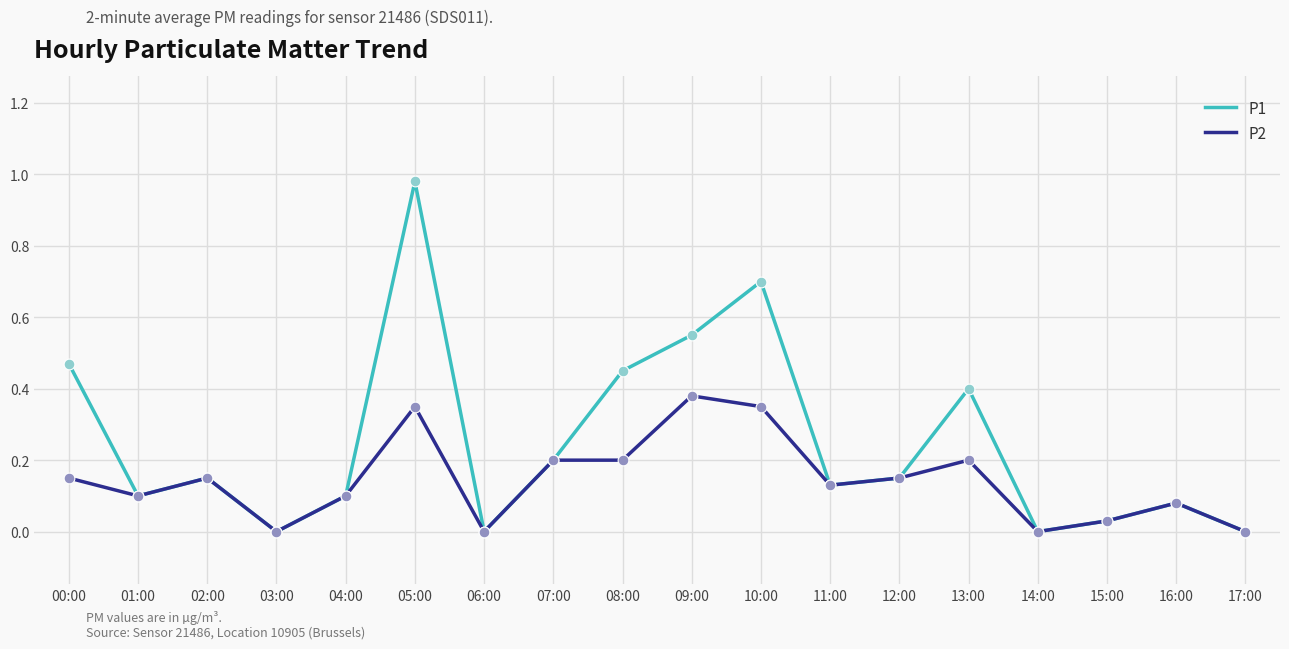

Is the value of P1 at 01:00 greater than the value of P2 at 15:00?

Yes